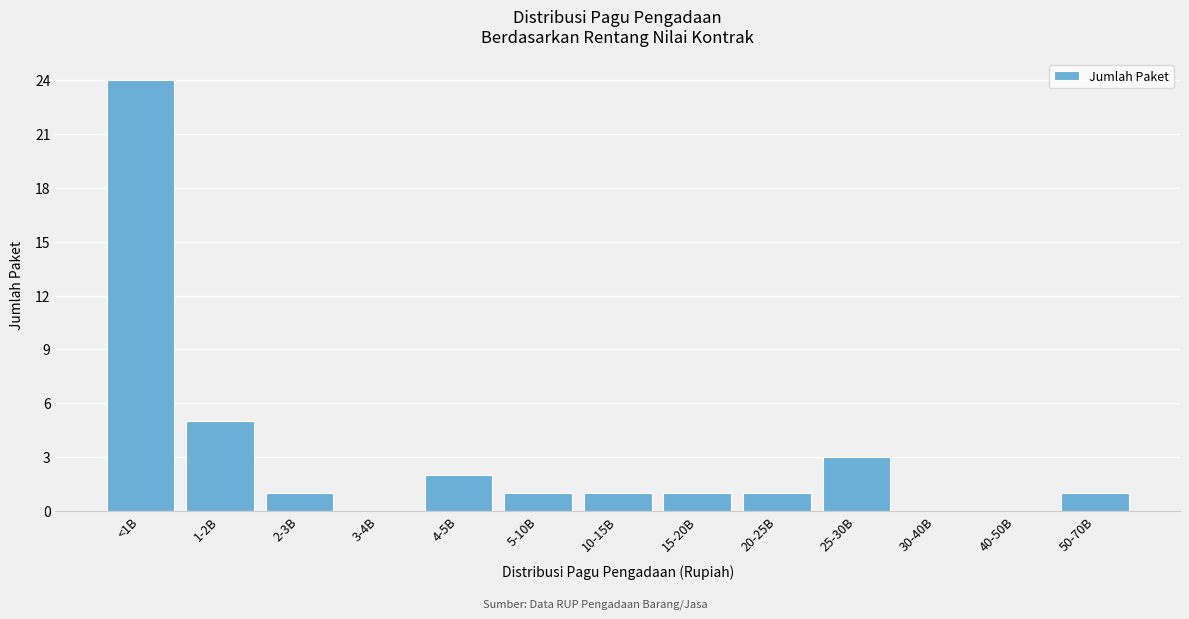

Reading left to right, what are all the values shown in this chart?

<1B=24	1-2B=5	2-3B=1	3-4B=0	4-5B=2	5-10B=1	10-15B=1	15-20B=1	20-25B=1	25-30B=3	30-40B=0	40-50B=0	50-70B=1